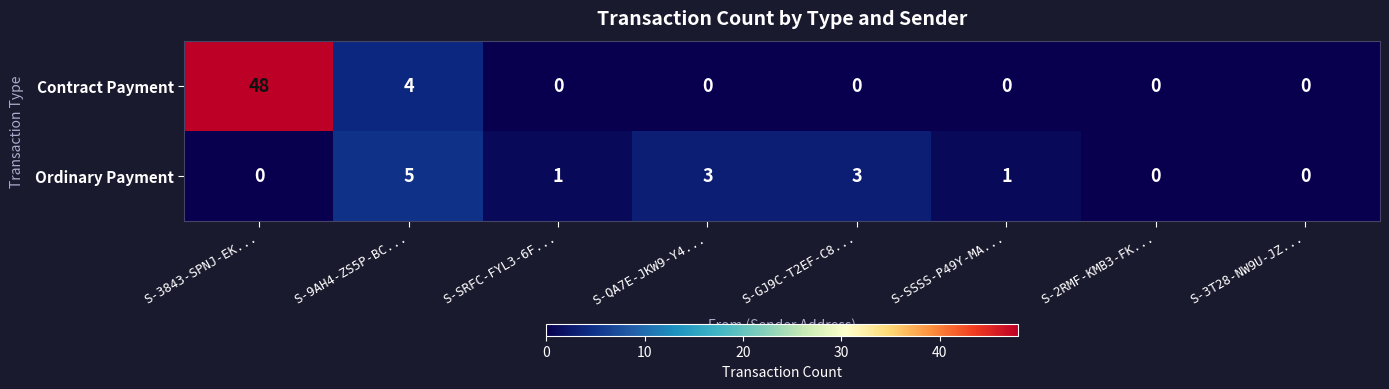

At which category is the sum across all series the highest?

S-3843-SPNJ-EK...